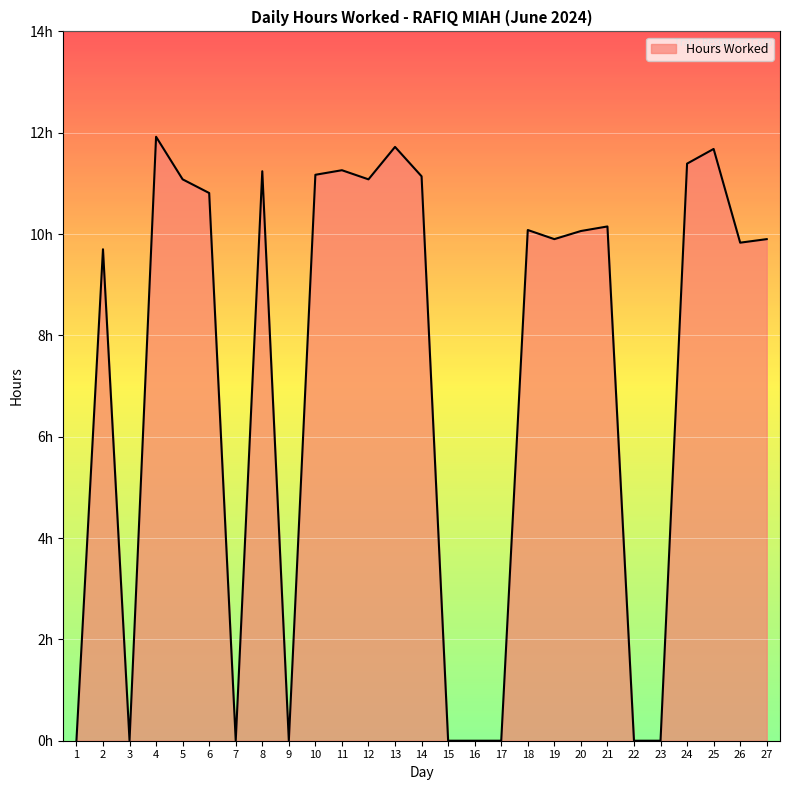

Does the chart display data point markers on the line(s)?

No